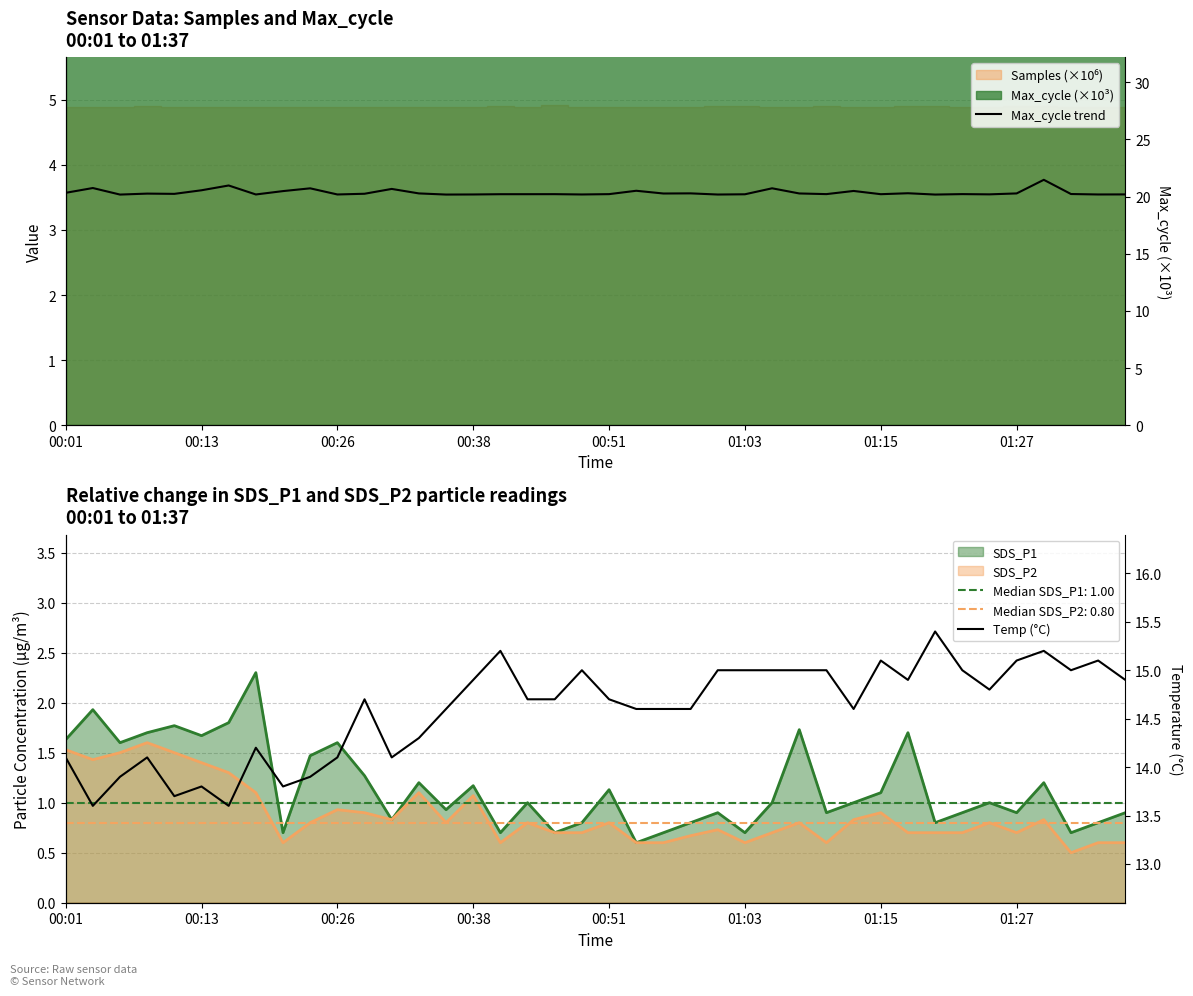

Which series has the largest total across all categories?

Max_cycle trend